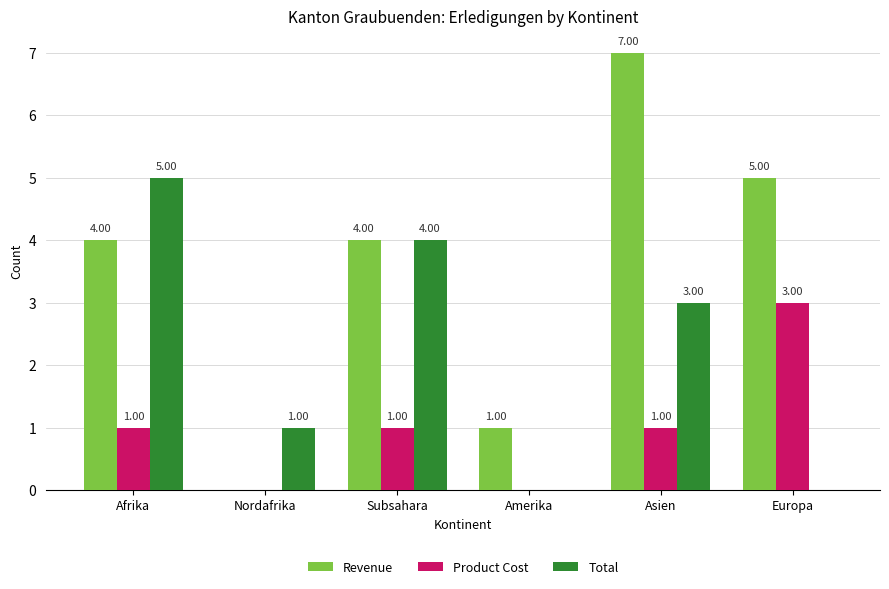

What is the spread (max minus min) of values at Afrika?

4